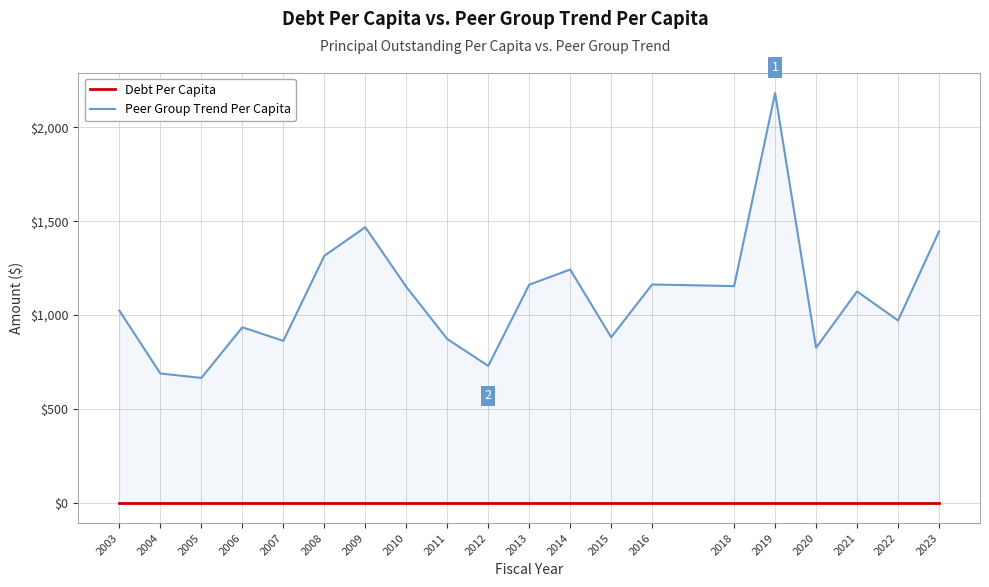

What are all the series names shown in the legend?

Debt Per Capita, Peer Group Trend Per Capita